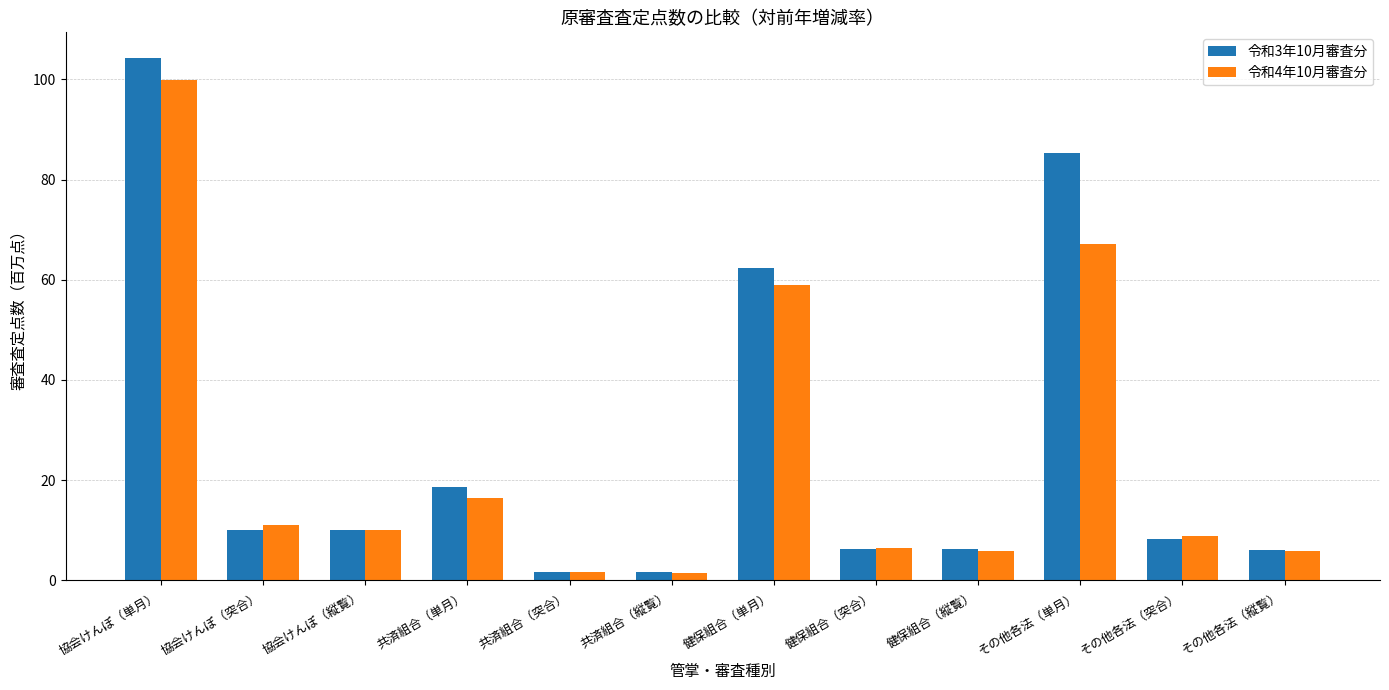

Where does the 令和4年10月審査分 series first go above 10?

協会けんぽ（単月）